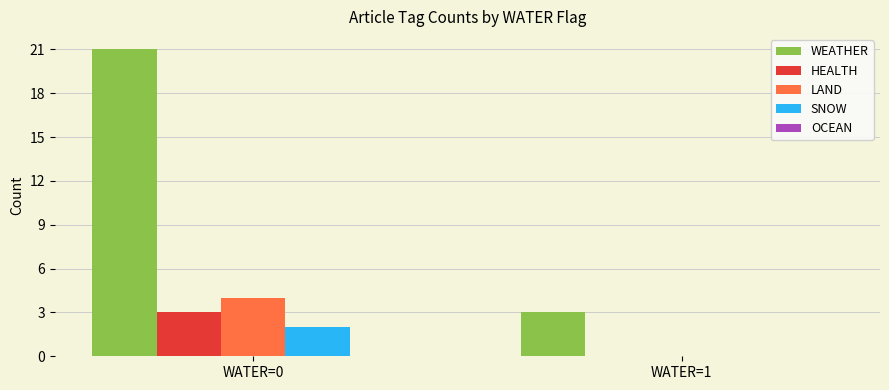

Are the bars horizontal?

No